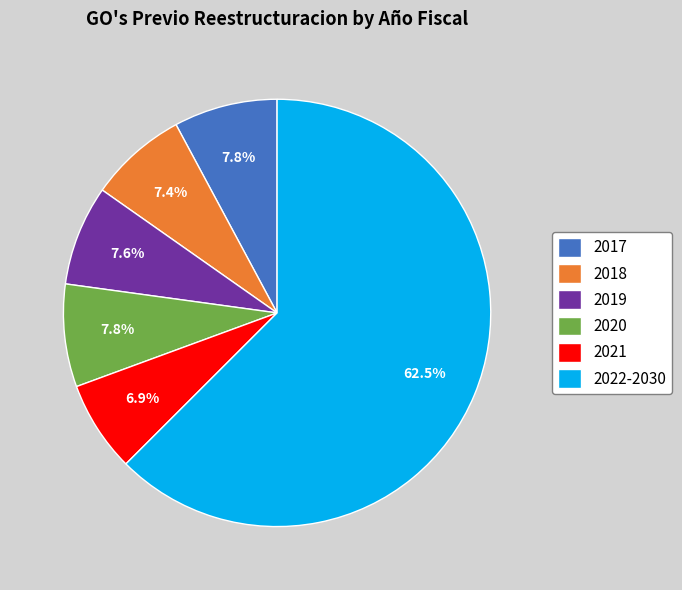

The 2020 slice represents 1% of the pie. True or false?

False